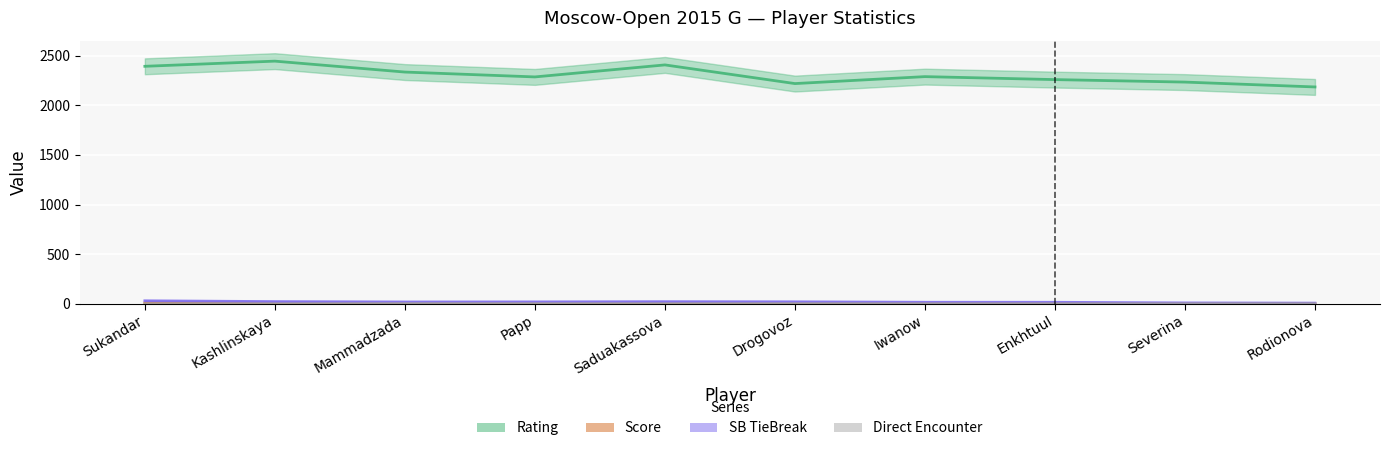

At which category does Direct reach its first local peak?

Mammadzada